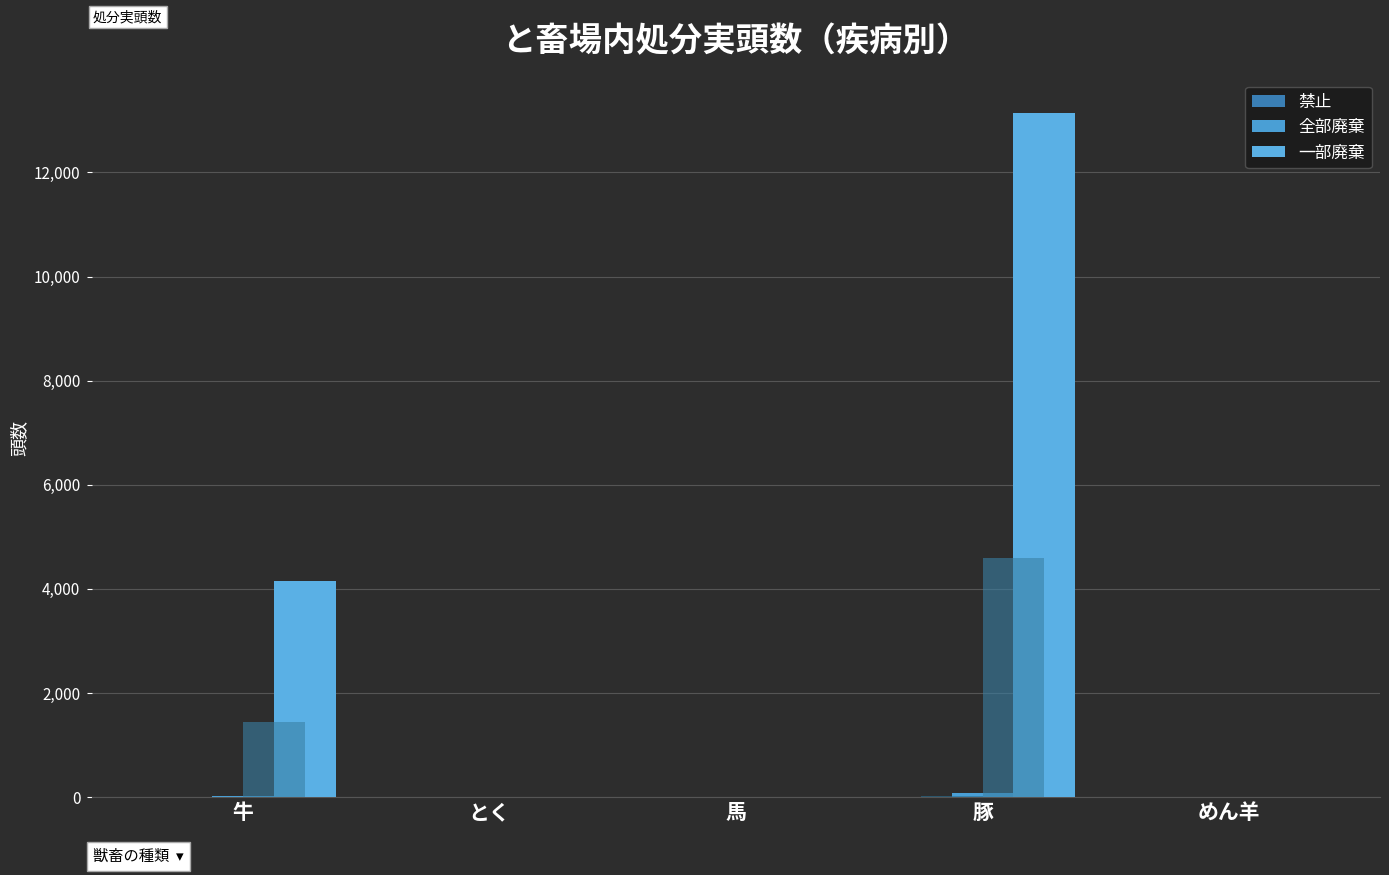

At which category is the sum across all series the highest?

豚